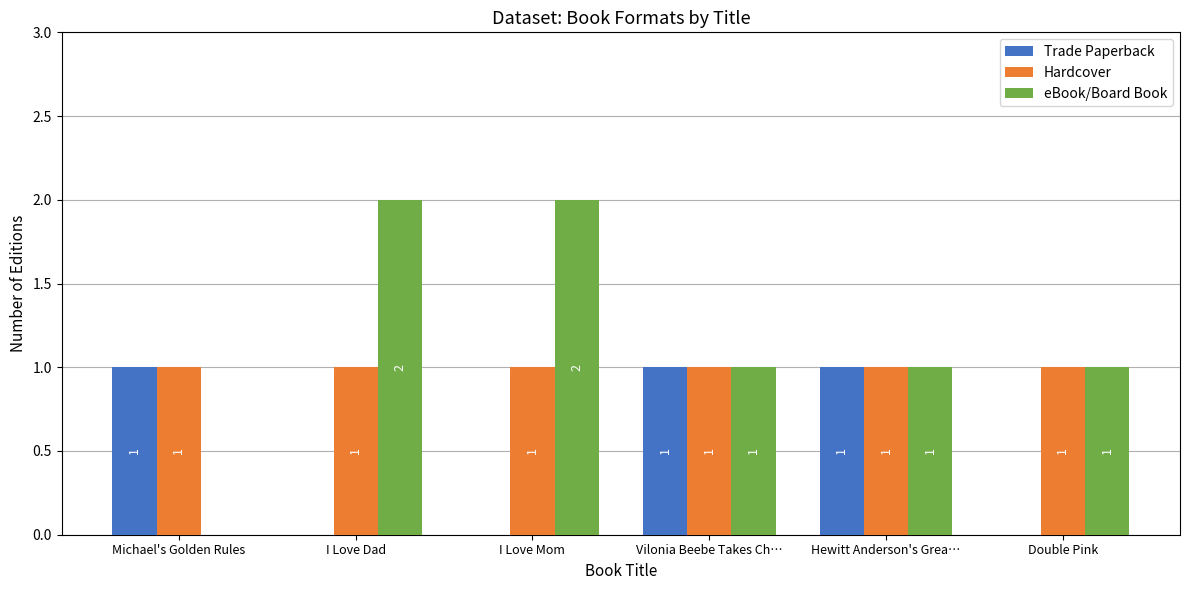

Which series has the largest total across all categories?

eBook/Board Book